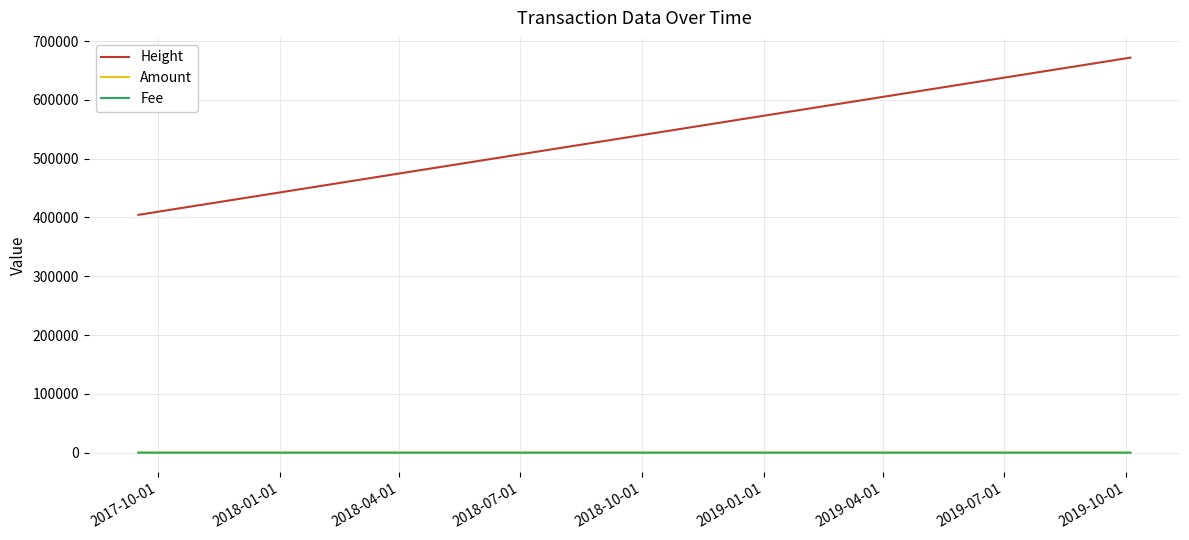

After their last crossing, which series has the higher values: Amount or Fee?

Fee